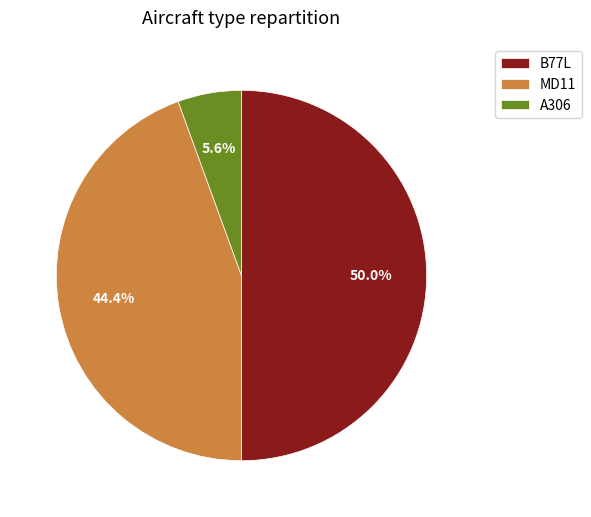

Is MD11 the majority of the pie?

No